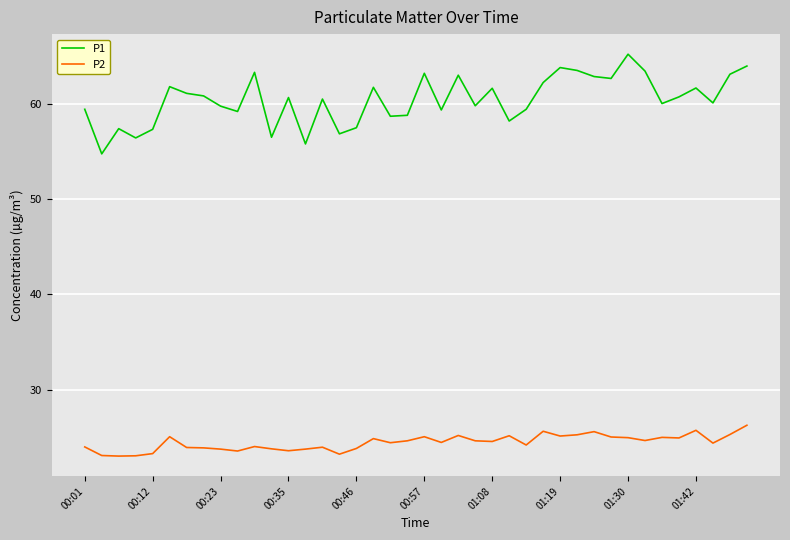

What are all the series names shown in the legend?

P1, P2